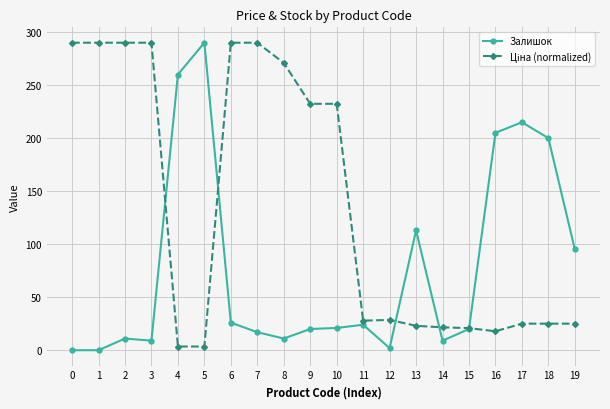

What is the average value of the Залишок series?

77.4